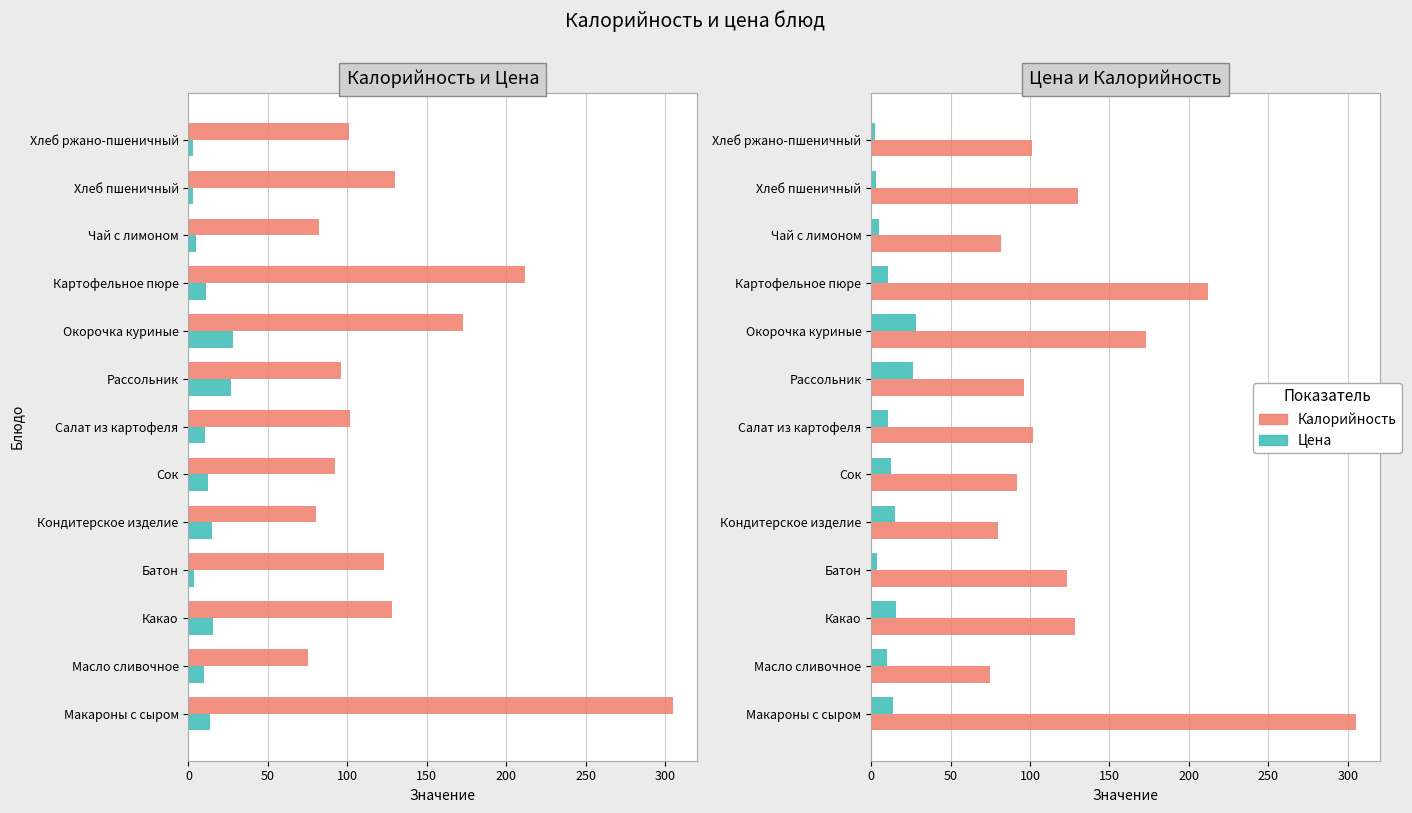

Is the value of Калорийность at Хлеб ржано-пшеничный greater than the value of Цена at Картофельное пюре?

Yes